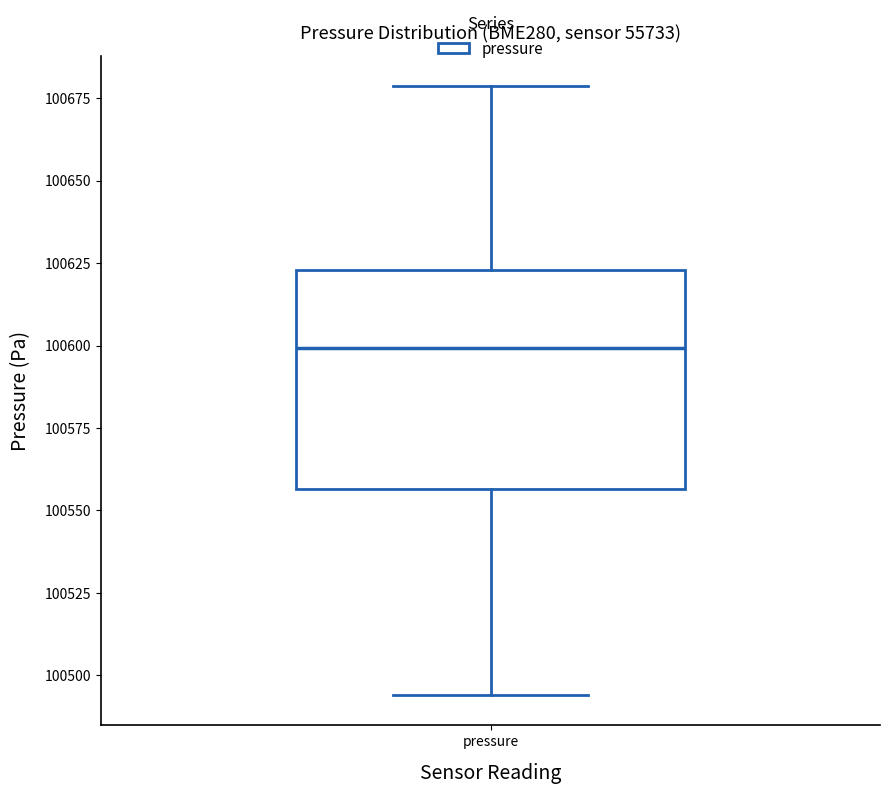

Transcribe this box plot: give where the median line is, the range the box spans, and where the two whiskers end, as read against the y-axis. The values are not printed on the chart, so give them approximately, as read against the axis.

median 100600, box 100555 to 100625, whiskers 100495 to 100680